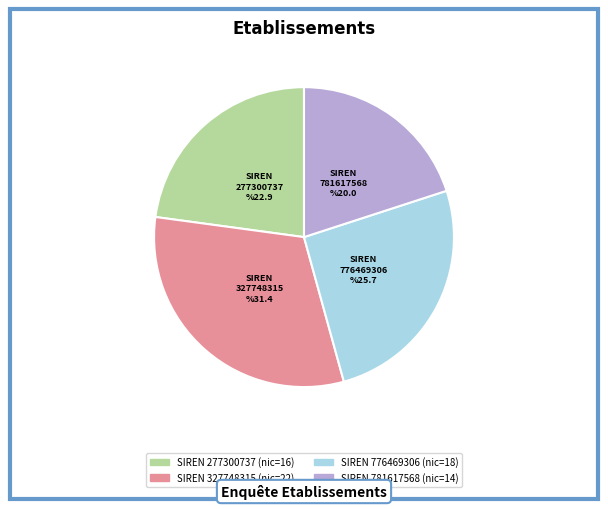

To the nearest percent, what is the difference between the 327748315 and 776469306 slice percentages?

6%